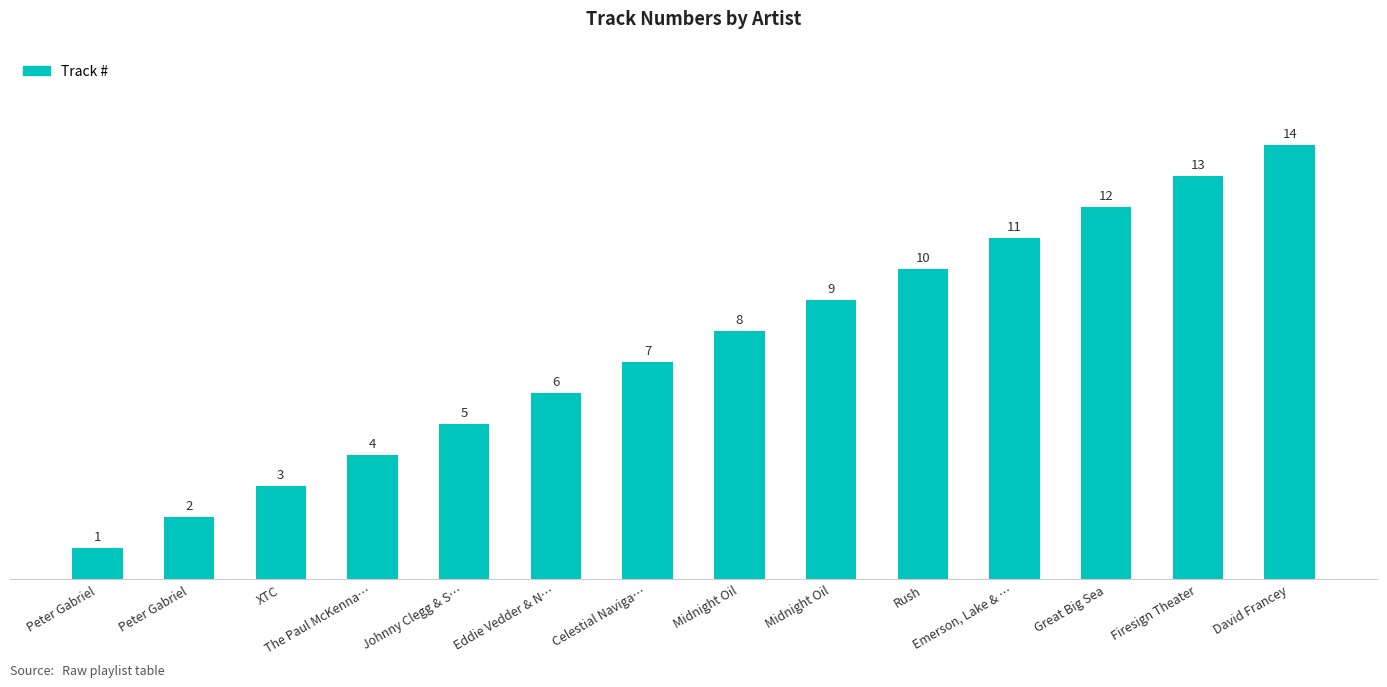

What is the difference between the second highest and second lowest values?

11